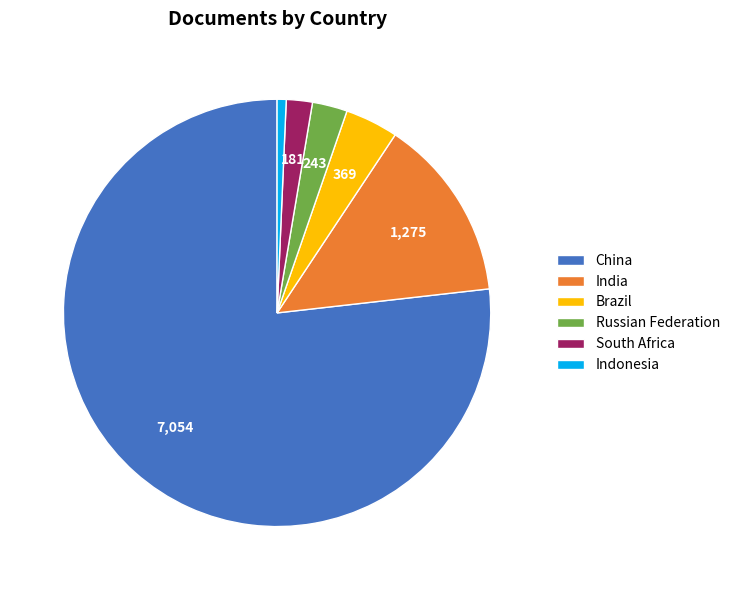

Rank the categories by value from highest to lowest.

China, India, Brazil, Russian Federation, South Africa, Indonesia